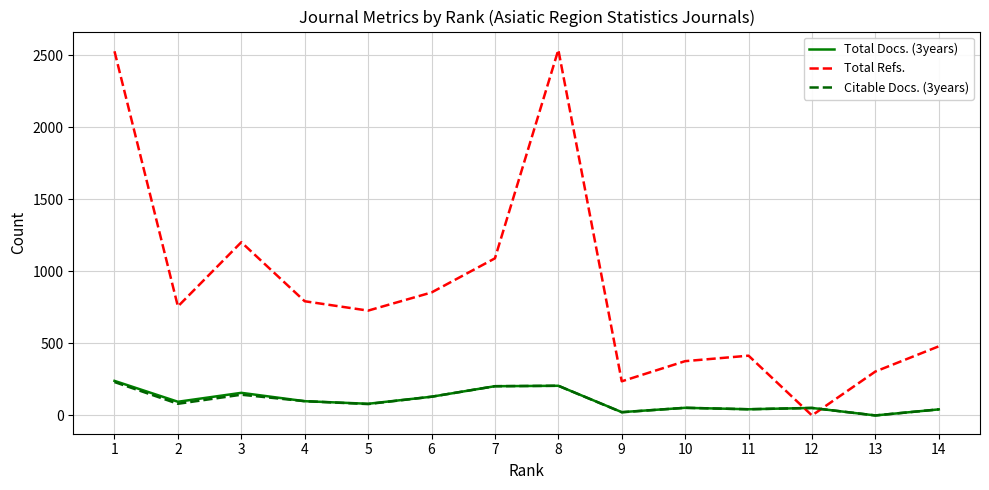

Between which two adjacent categories do Total Refs. and Citable Docs. (3years) first intersect?

11 and 12